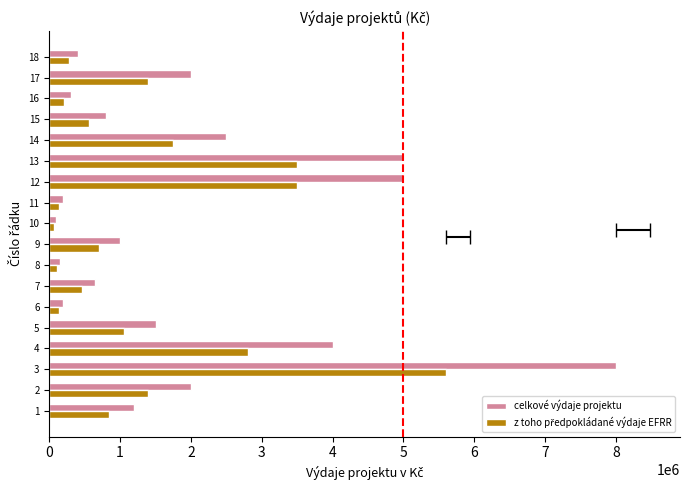

Where does the z toho předpokládané výdaje EFRR series first go above 840000?

2